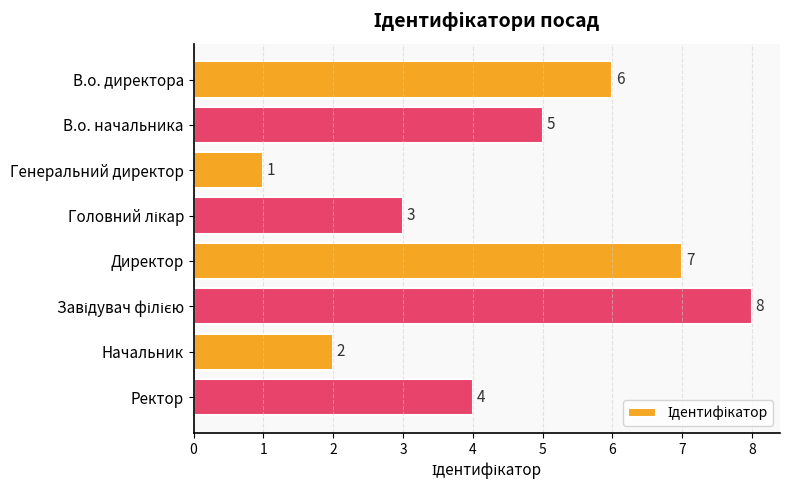

How many series are shown in this chart?

1